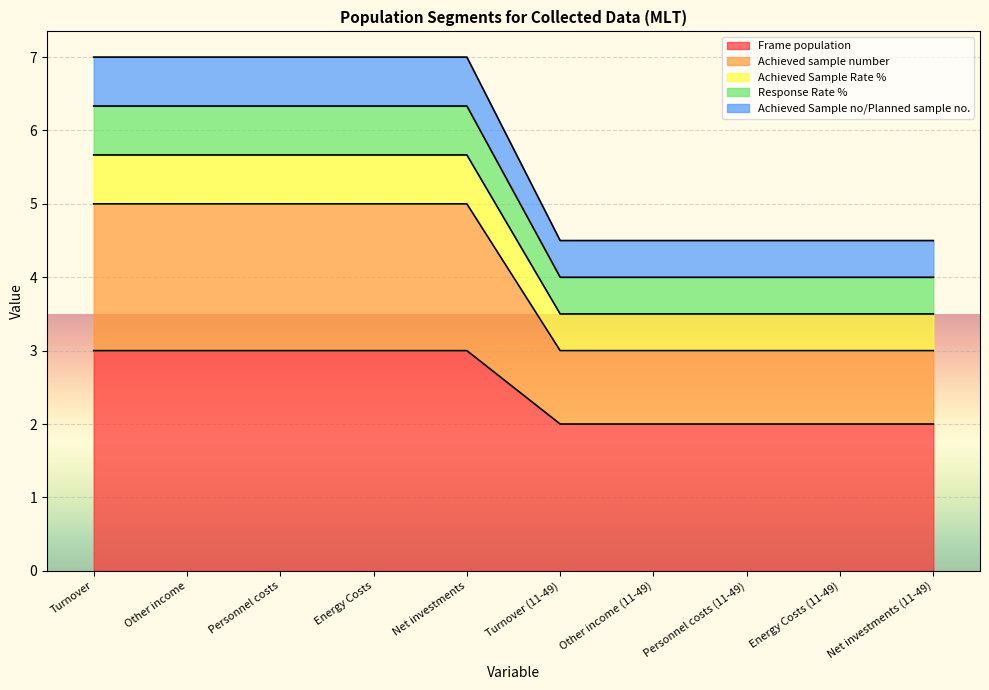

At which label does Frame population reach its peak?

Turnover